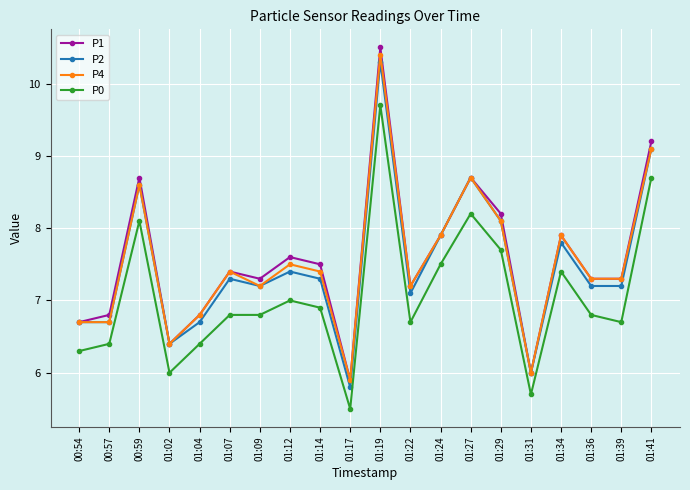

What is the label of the 13th point from the right?

01:12